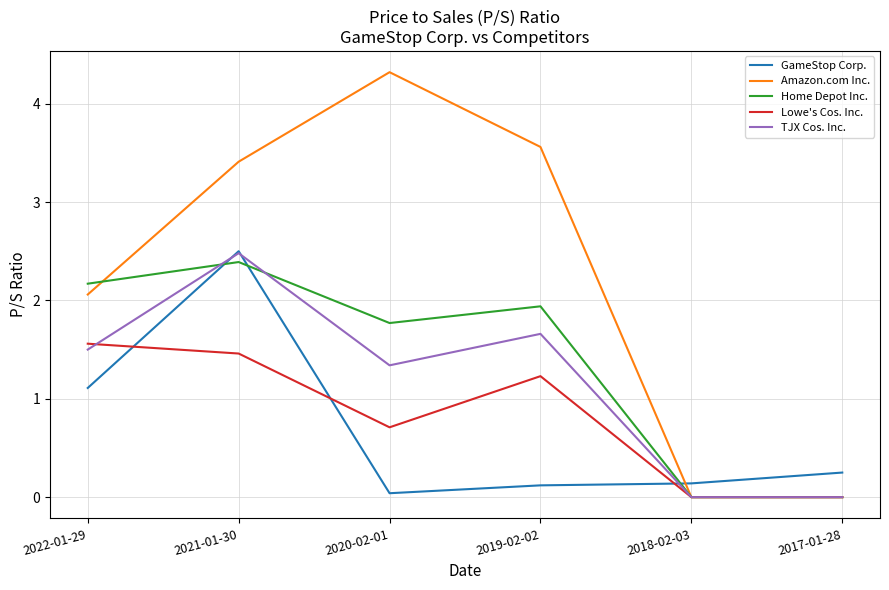

True or false: Amazon.com Inc. has a value of 4.3 at 2020-02-01.

True